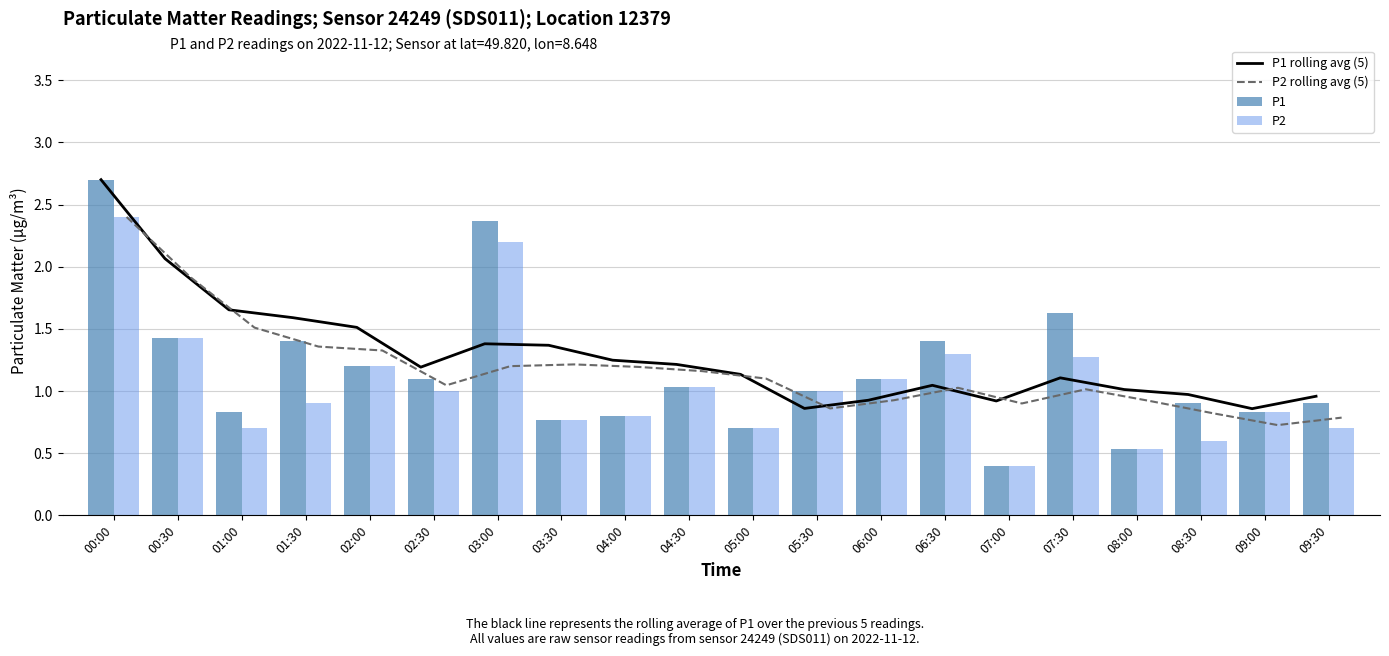

What is the spread (max minus min) of values at 07:30?

0.6